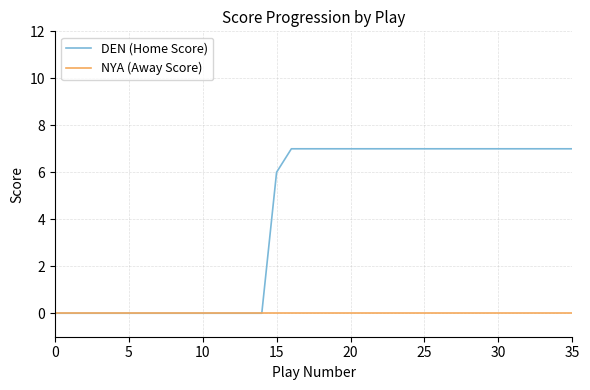

Does the chart display data point markers on the line(s)?

No